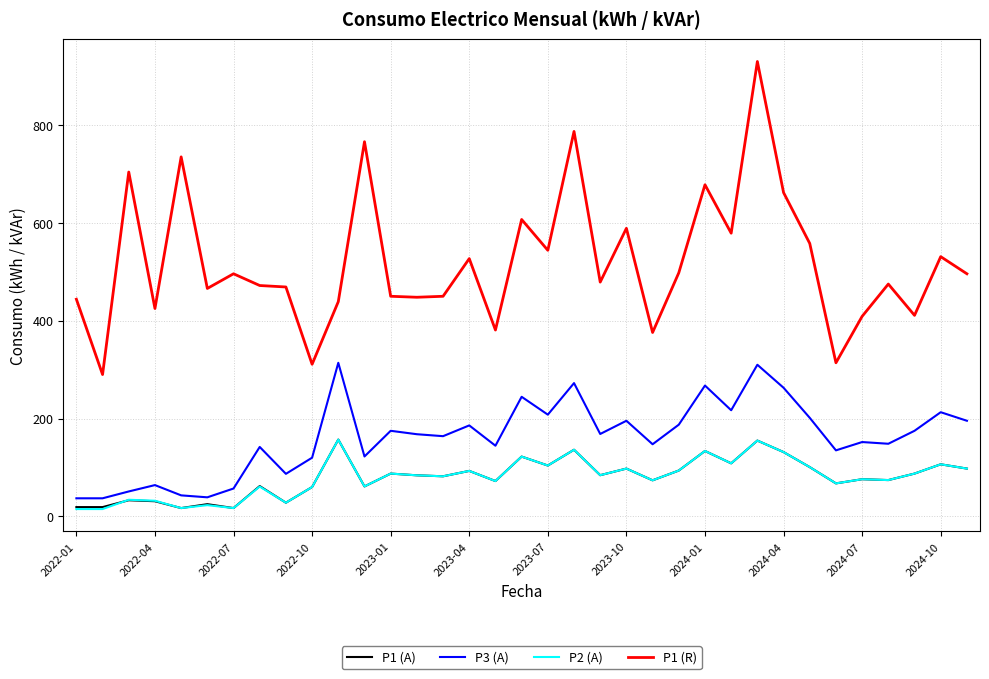

At how many categories does at least one series exceed 508?

14